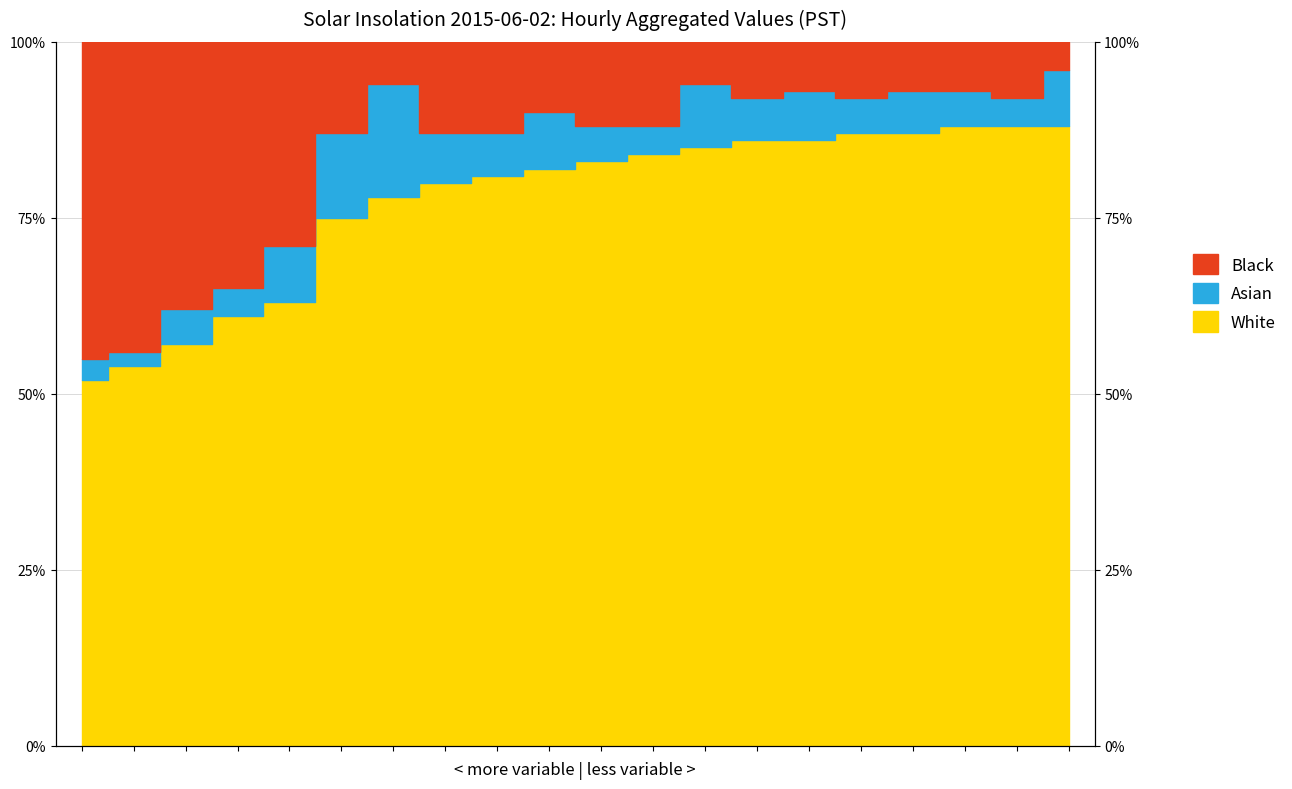

What is the difference between the second highest and second lowest values in the White series?

34.0